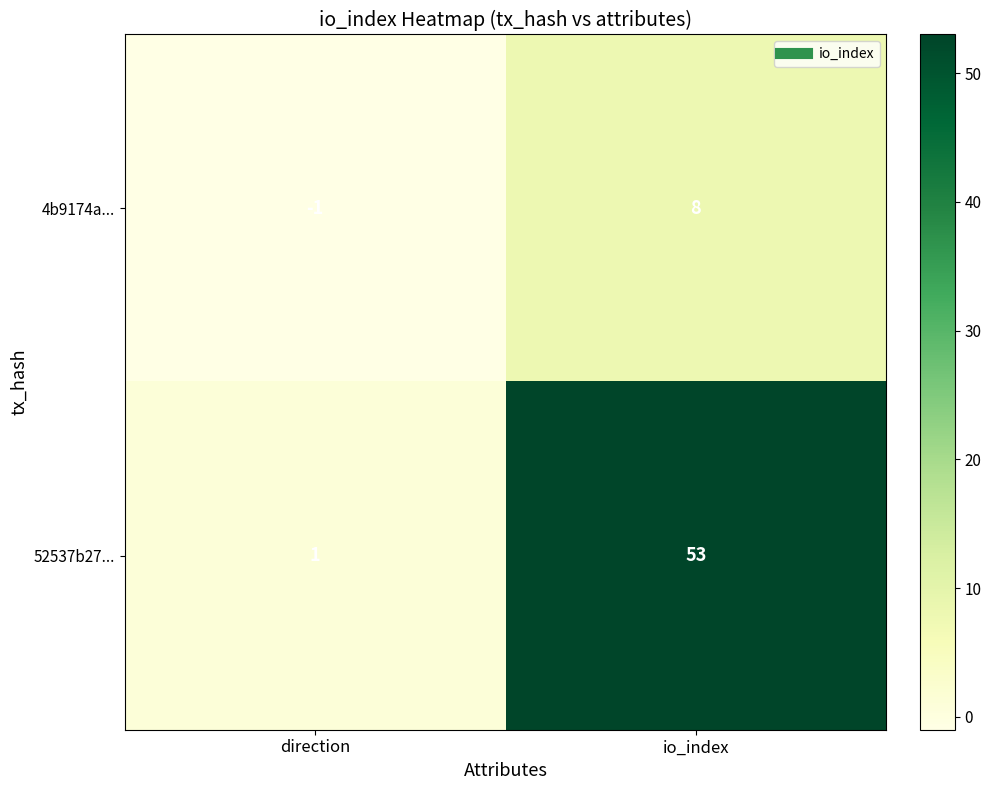

Which label corresponds to the largest value in the chart?

io_index